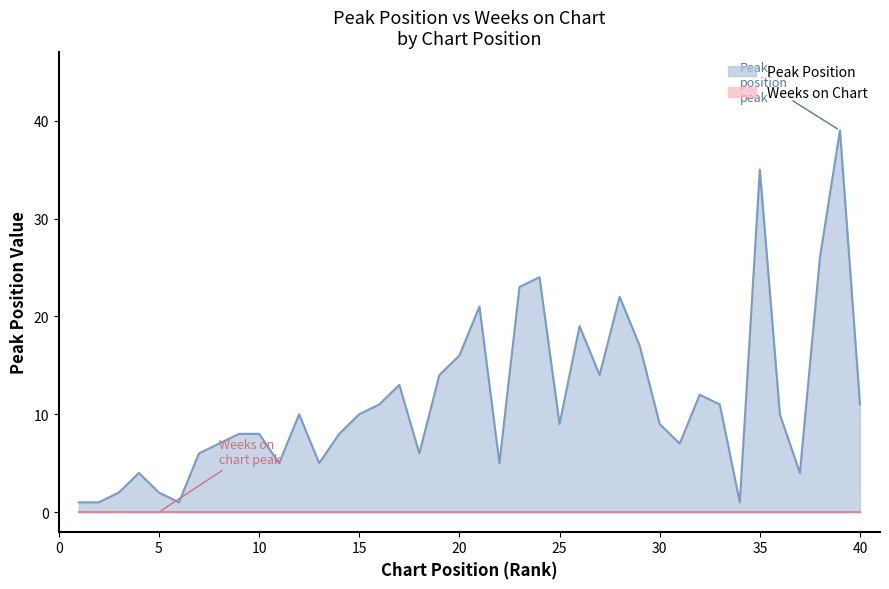

The chart shows a value of 17 at 29. True or false?

True